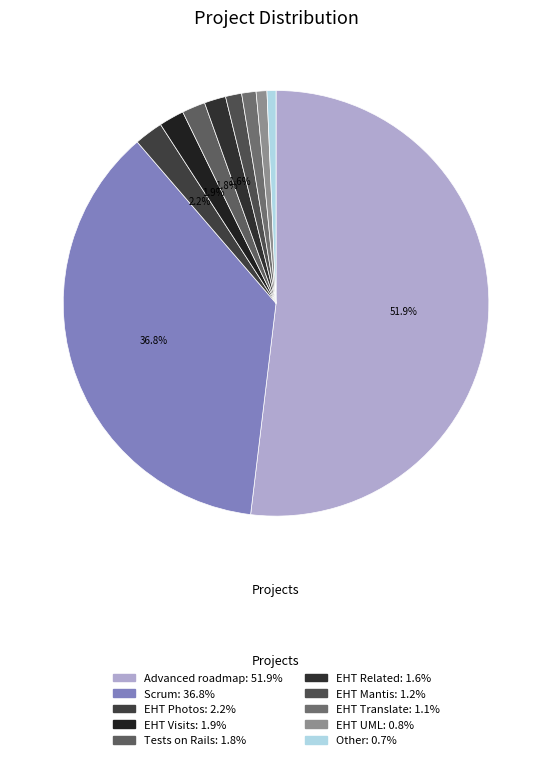

To the nearest percent, what is the combined percentage of EHT Photos and Advanced roadmap?

54%